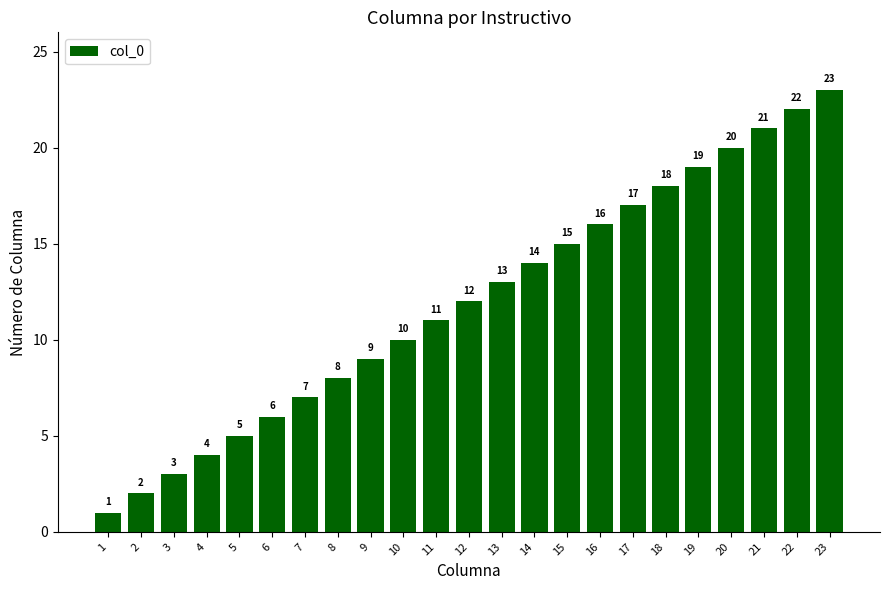

Reading left to right, what are all the values shown in this chart?

1	2	3	4	5	6	7	8	9	10	11	12	13	14	15	16	17	18	19	20	21	22	23